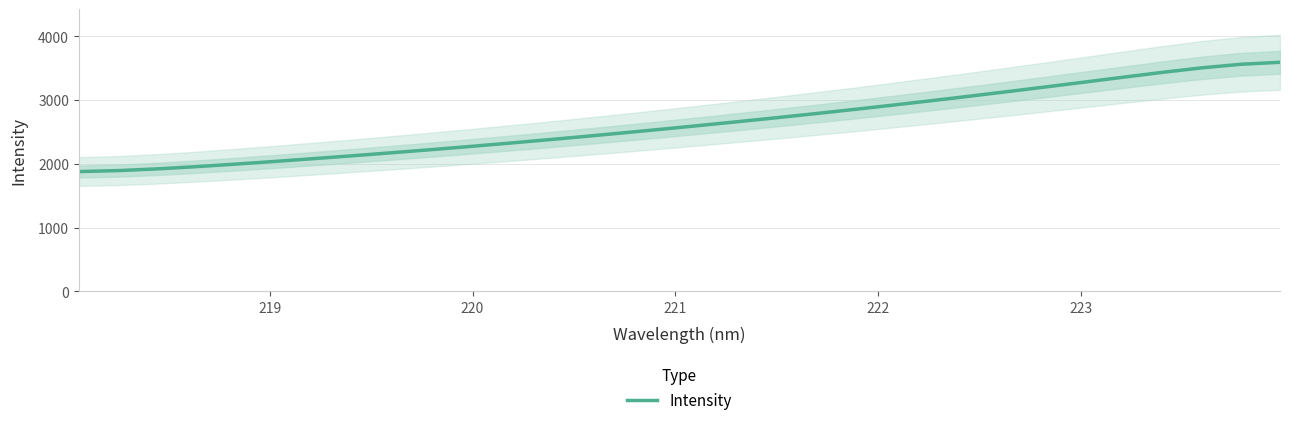

What is the maximum value for Intensity?

3590.9